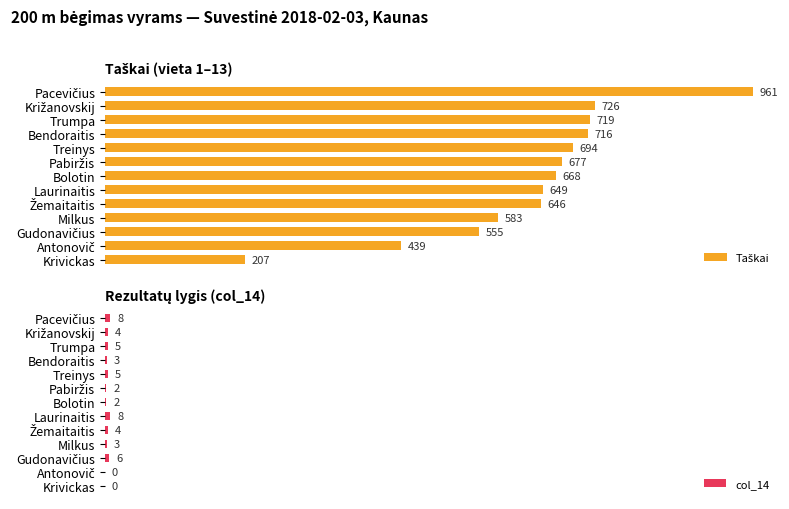

Is it true that Taškai equals 649 at 7?

True